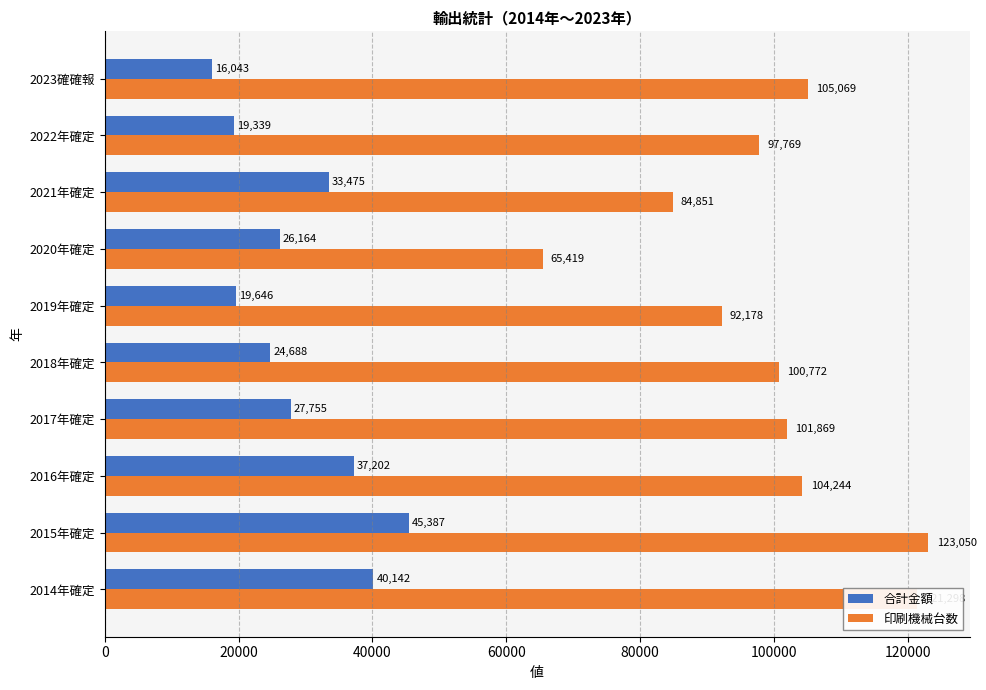

Which series has the largest range (max minus min)?

印刷機械台数